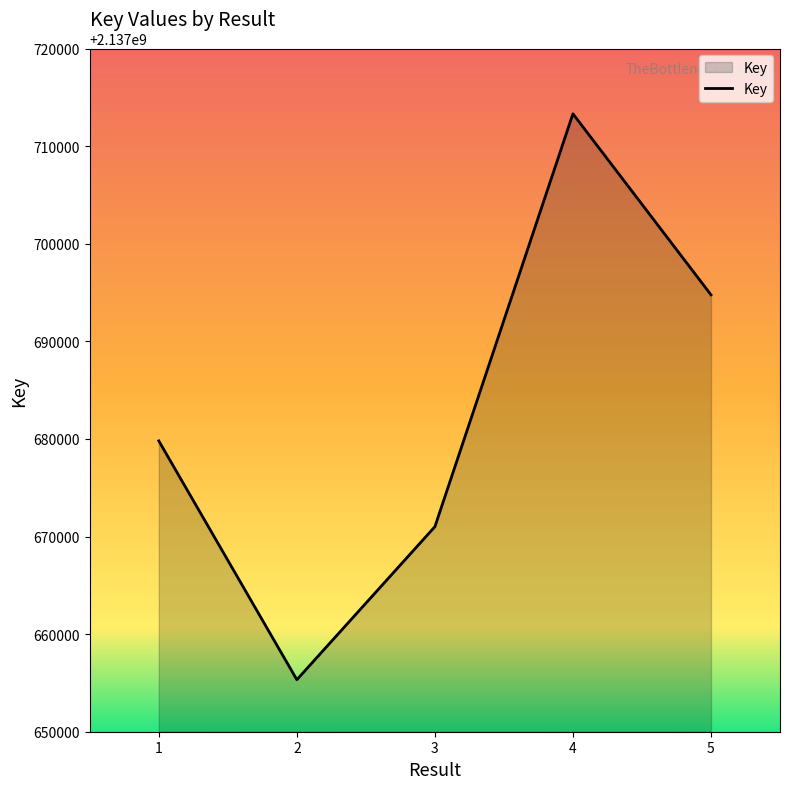

Reading right to left, transcribe all the data shown in this chart.

5=2137694765	4=2137713309	3=2137671008	2=2137655329	1=2137679797